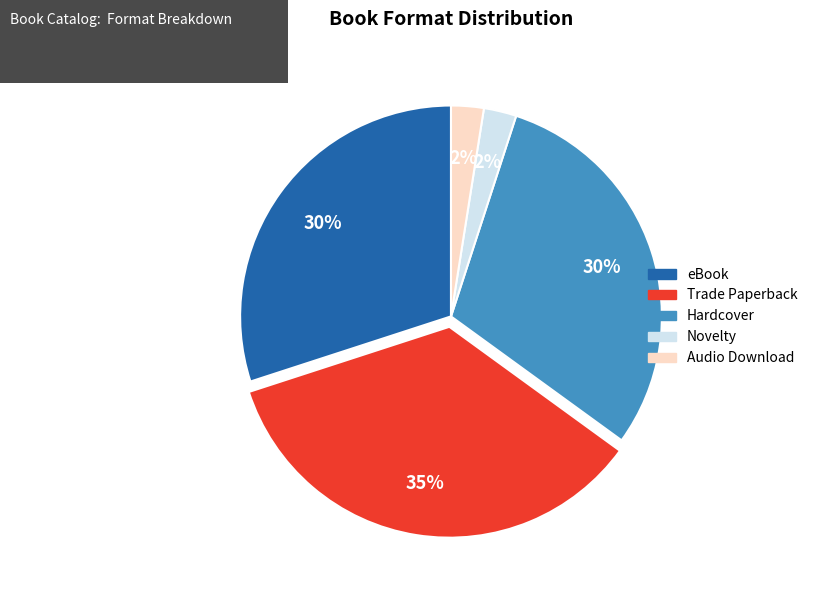

Does any single category account for the majority?

No